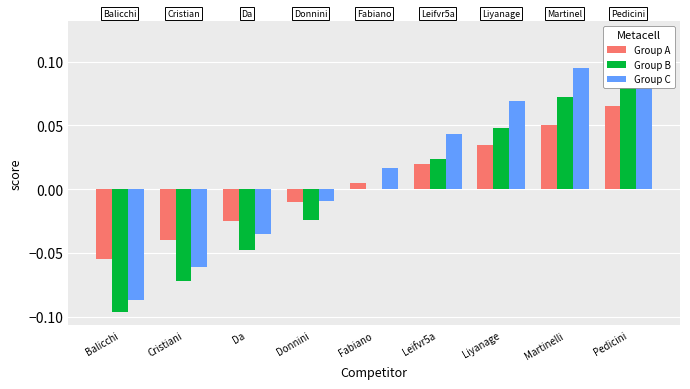

Reading left to right, list all the values displayed in this chart.

Group A: Balicchi=-0.1	Cristiani=-0.0	Da=-0.0	Donnini=-0.0	Fabiano=0.0	Leifvr5a=0.0	Liyanage=0.0	Martinelli=0.0	Pedicini=0.1
Group B: Balicchi=-0.1	Cristiani=-0.1	Da=-0.0	Donnini=-0.0	Fabiano=0.0	Leifvr5a=0.0	Liyanage=0.0	Martinelli=0.1	Pedicini=0.1
Group C: Balicchi=-0.1	Cristiani=-0.1	Da=-0.0	Donnini=-0.0	Fabiano=0.0	Leifvr5a=0.0	Liyanage=0.1	Martinelli=0.1	Pedicini=0.1